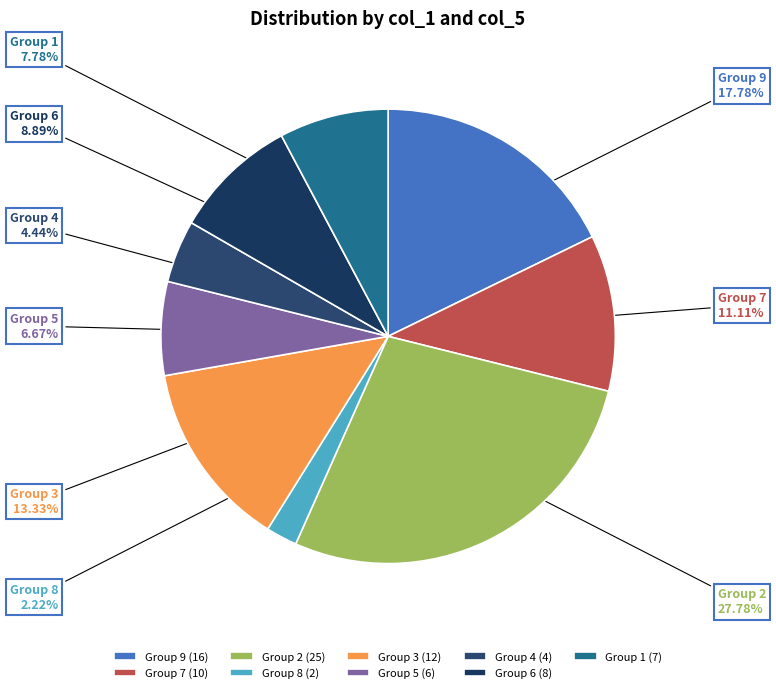

Do Group 9 and Group 8 together represent more than half of the pie?

No